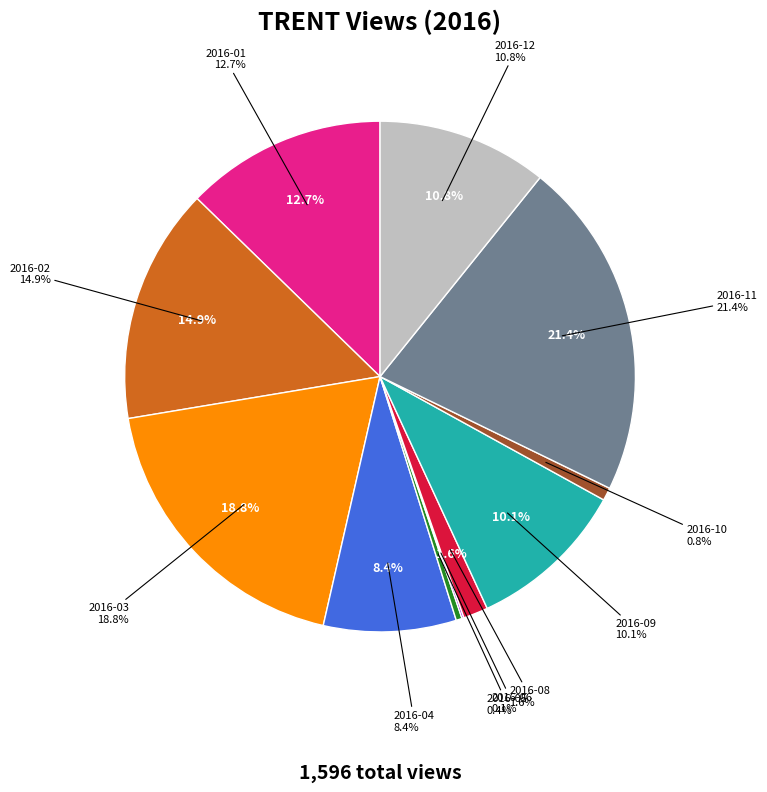

Which slice is the smallest?

2016-07